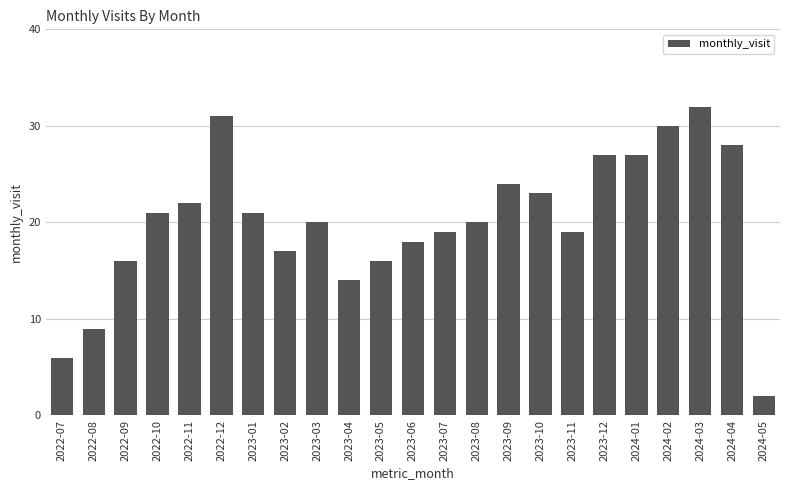

Which category has the lowest value across all series?

2024-05